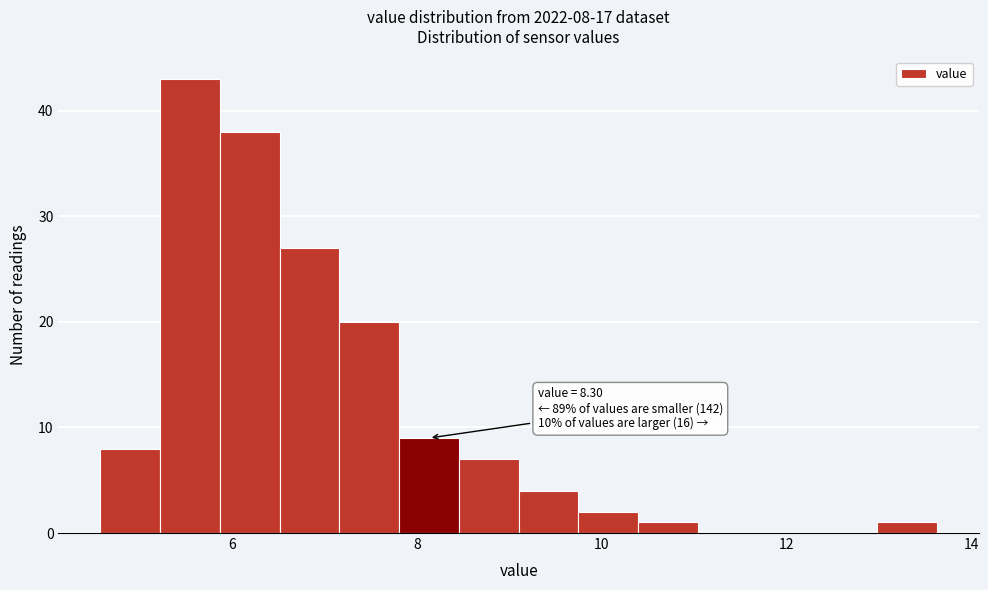

Read against the x-axis, roughly where is the centre of the tallest bar?

5.6